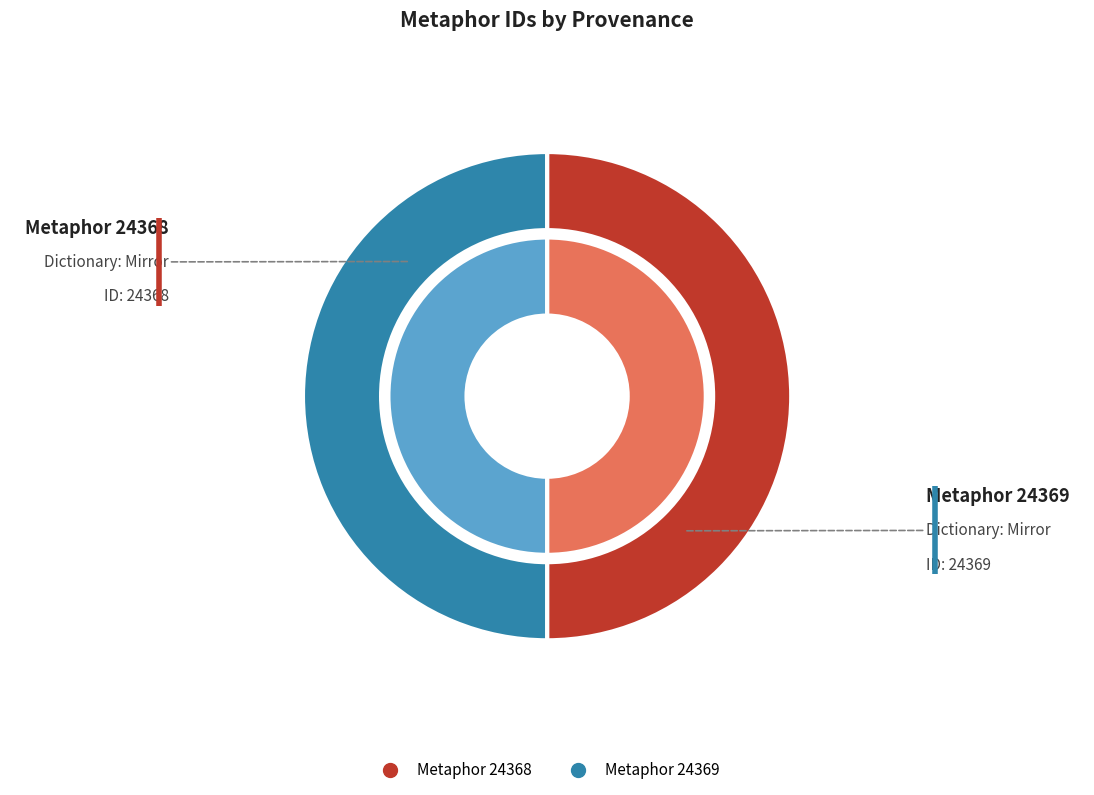

Which category has the smallest portion of the pie?

Metaphor 24368